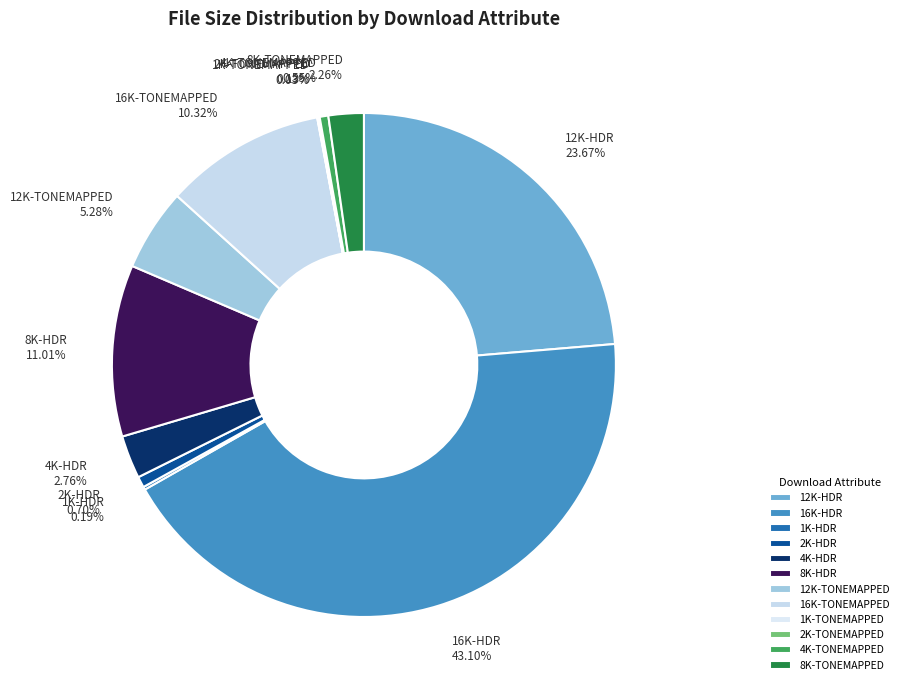

To the nearest percent, what is the difference between the 12K-HDR and 16K-TONEMAPPED slice percentages?

13%